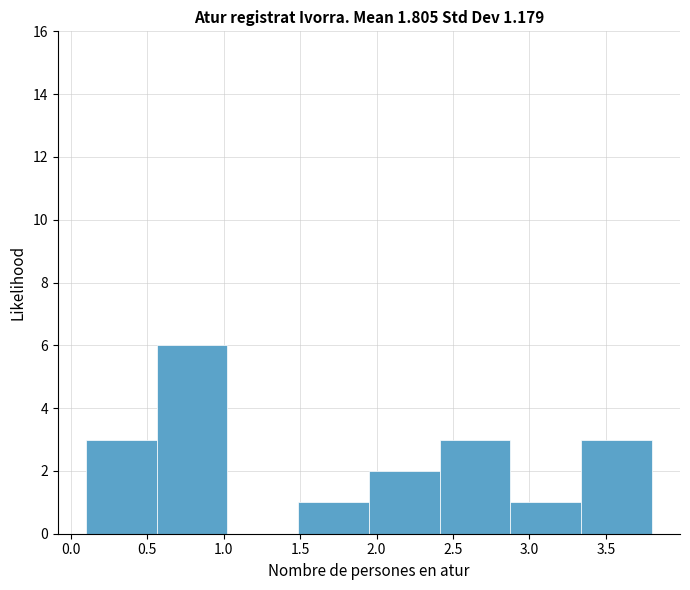

Which range on the x-axis has the tallest bar?

0.55 to 1.05